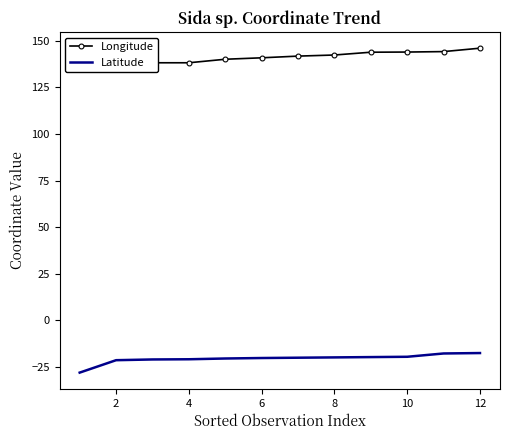

What is the lowest value of the Latitude series?

-28.1